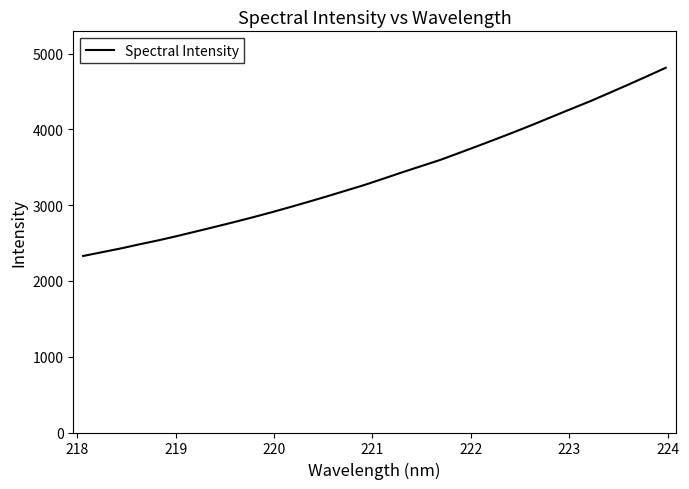

What is the maximum value shown in the chart?

4813.2